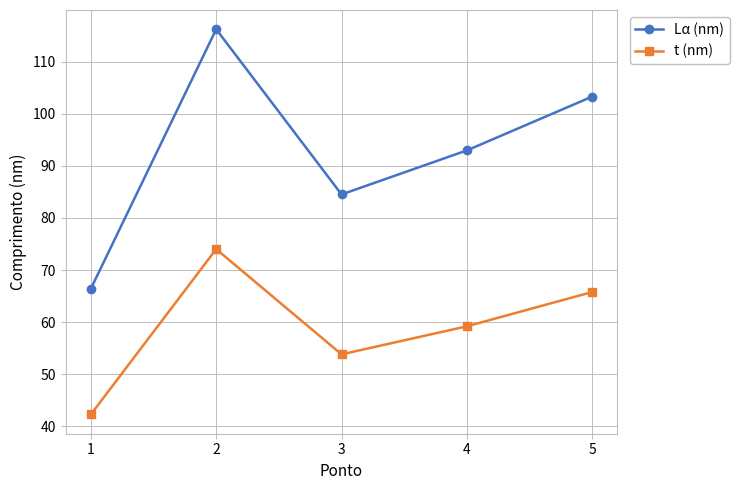

What is the value of the t (nm) point at the 3rd from the left?

53.8